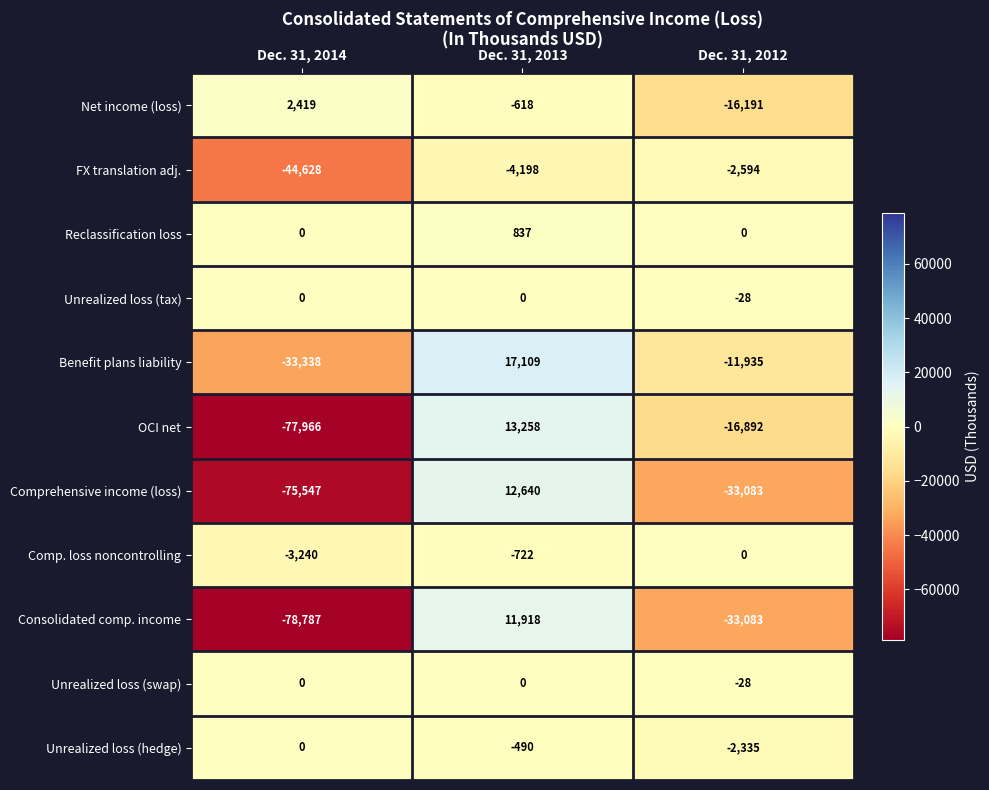

Count the Net income (loss) values in the range -16191 to 2419.

3